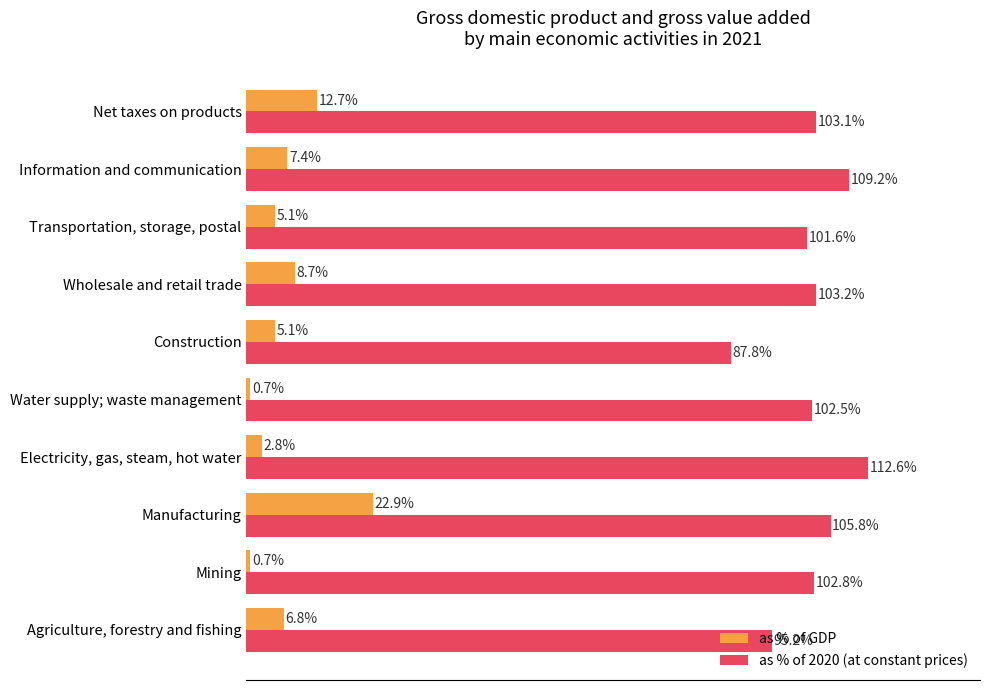

At which label is as % of GDP closest to 11?

Net taxes on products